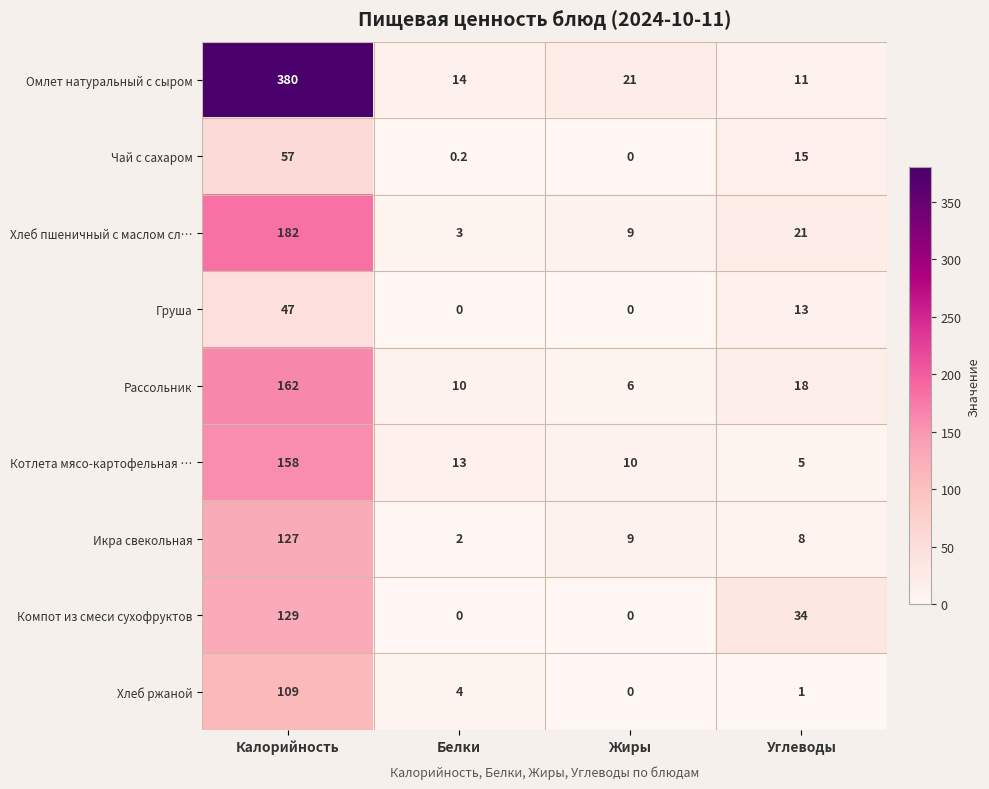

At which label does Груша first exceed 13?

Калорийность